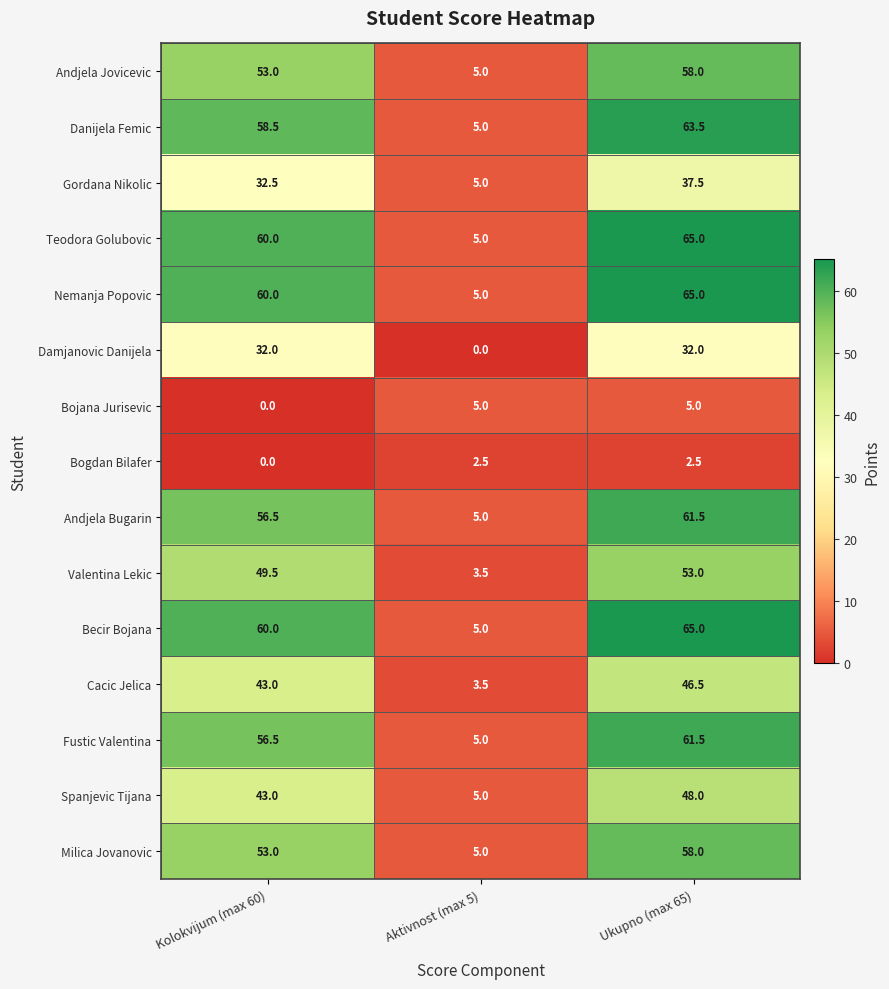

List the labels in order of Fustic Valentina value, smallest first.

Aktivnost (max 5), Kolokvijum (max 60), Ukupno (max 65)